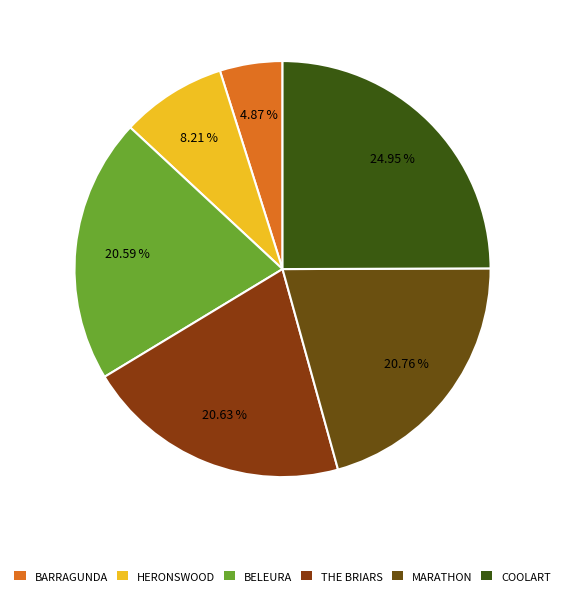

Approximately how many times larger is the value at THE BRIARS compared to COOLART?

0.8